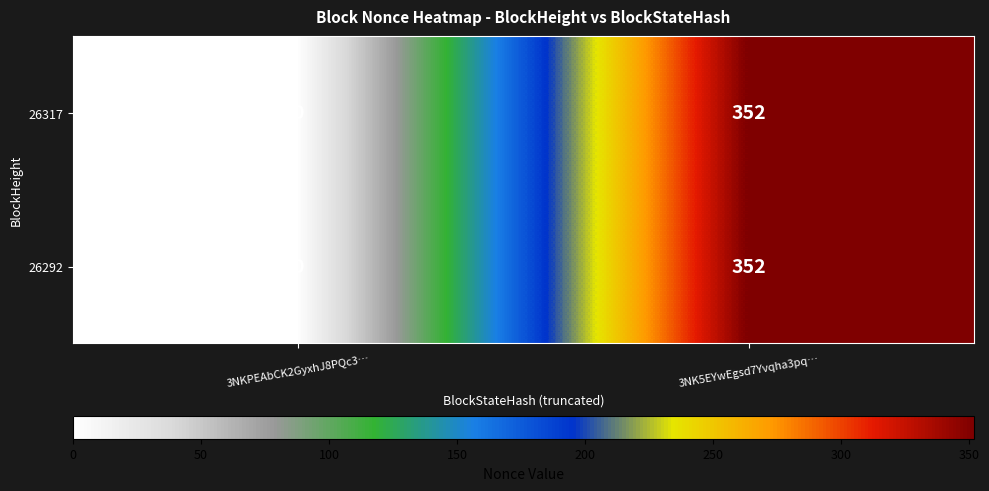

What is the average value of the 26317 series?

176